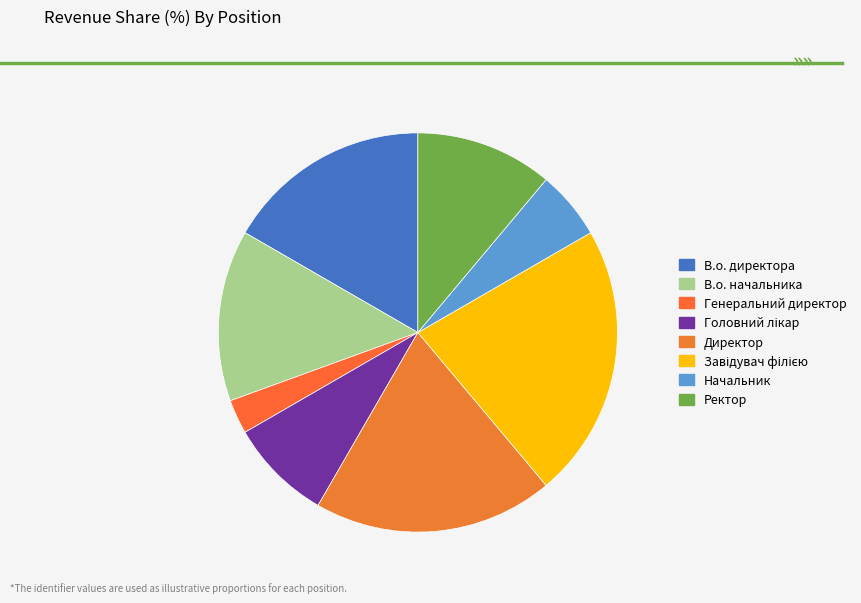

Is there any slice that represents more than half of the pie?

No